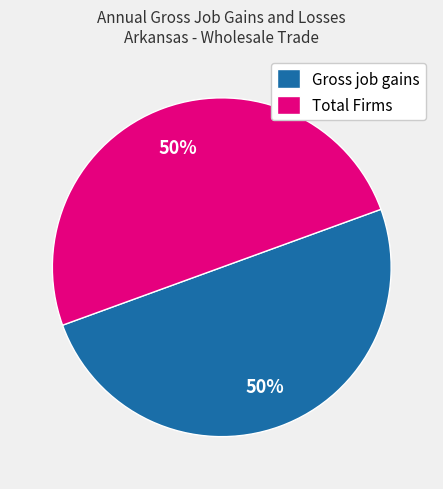

How many slices are in this pie chart?

2